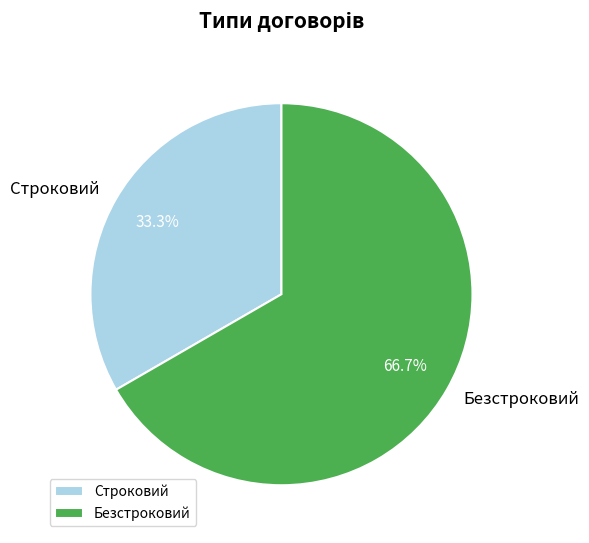

To the nearest percent, what percentage of the pie is Безстроковий?

67%